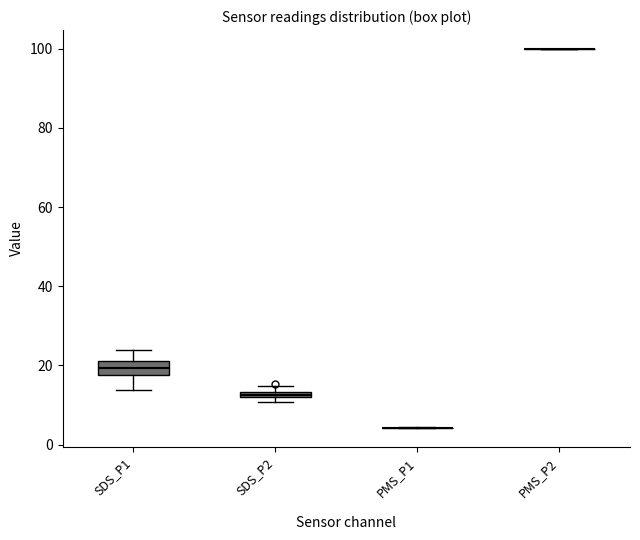

Comparing the boxes themselves (not the whiskers), which one is the tallest?

SDS_P1